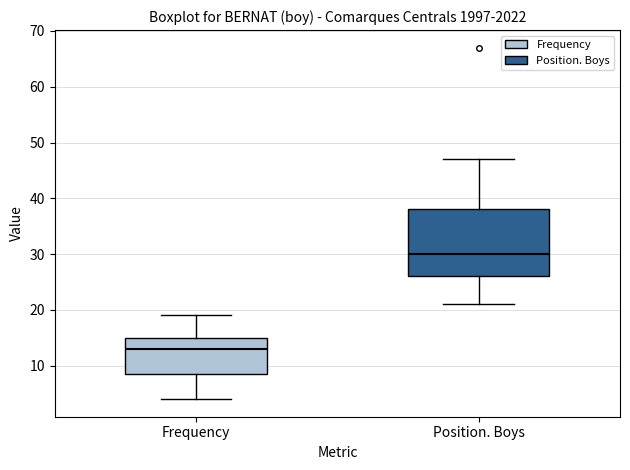

Reading left to right, transcribe this box plot: for each box, give where its median line is, the range the box spans, and where its two whiskers end, as read against the y-axis. The values are not printed on the chart, so give them approximately, as read against the axis.

Frequency: median 13, box 9 to 15, whiskers 4 to 19
Position. Boys: median 30, box 26 to 38, whiskers 21 to 47